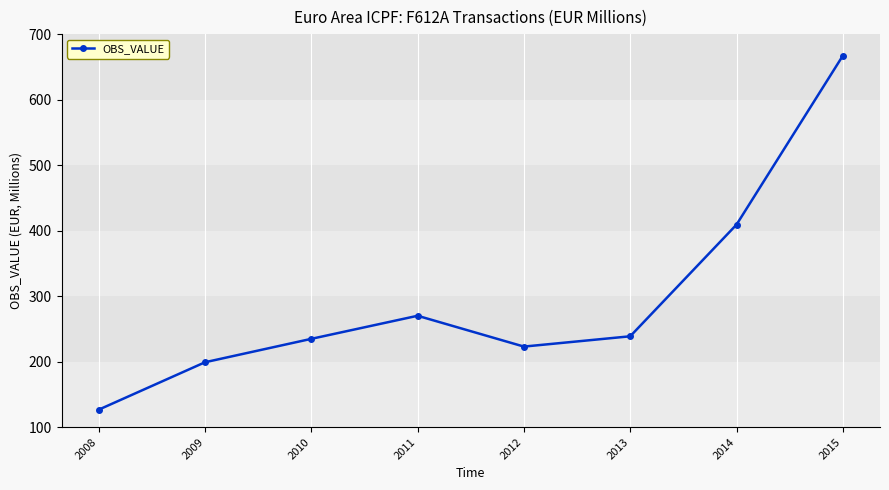

What is the sum of the values at 2014 and 2013?

647.8